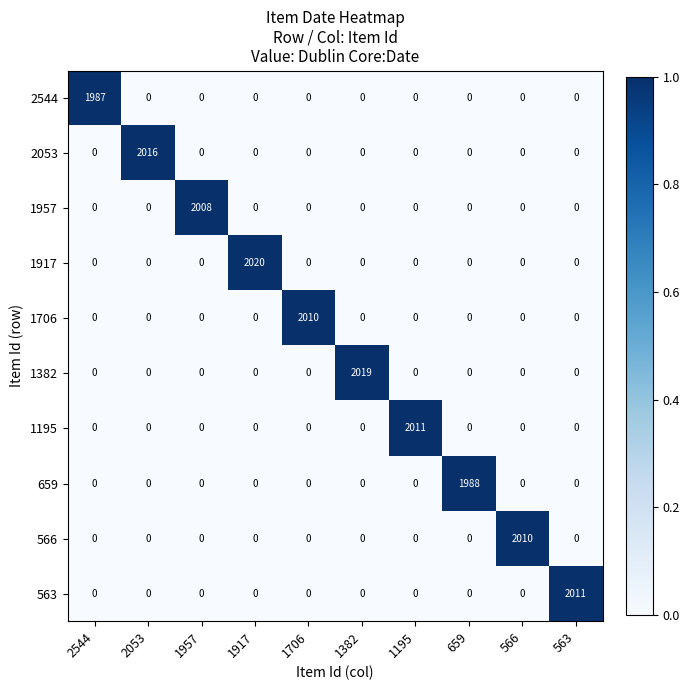

True or false: 1706 has a value of 0 at 1917.

True